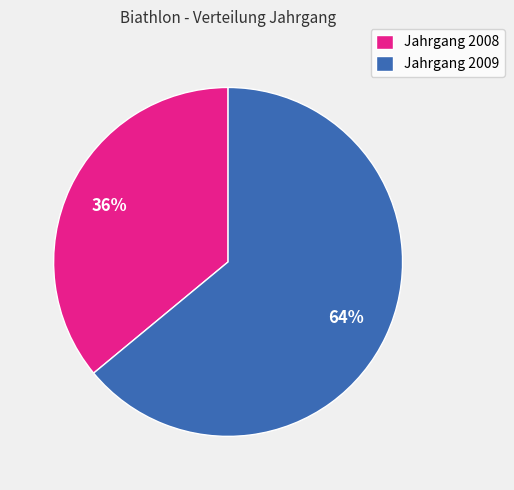

What is the majority slice?

Jahrgang 2009